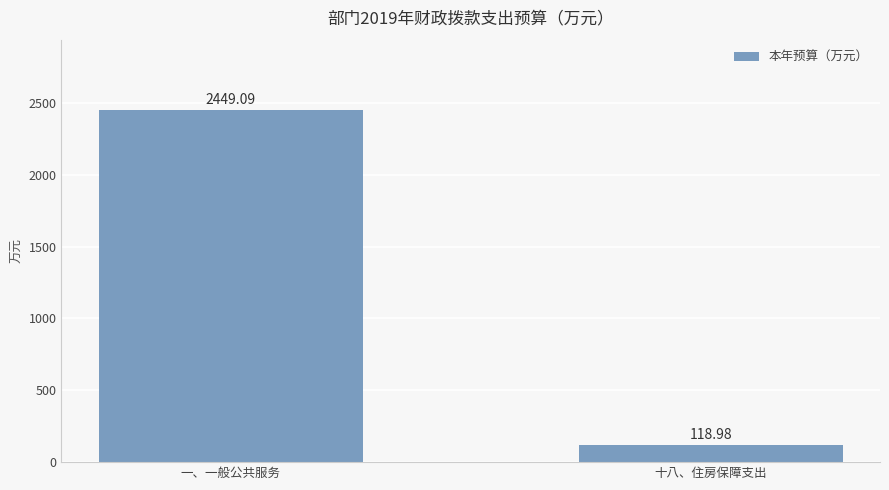

True or false: the data shows 3689.5 at 一、一般公共服务.

False